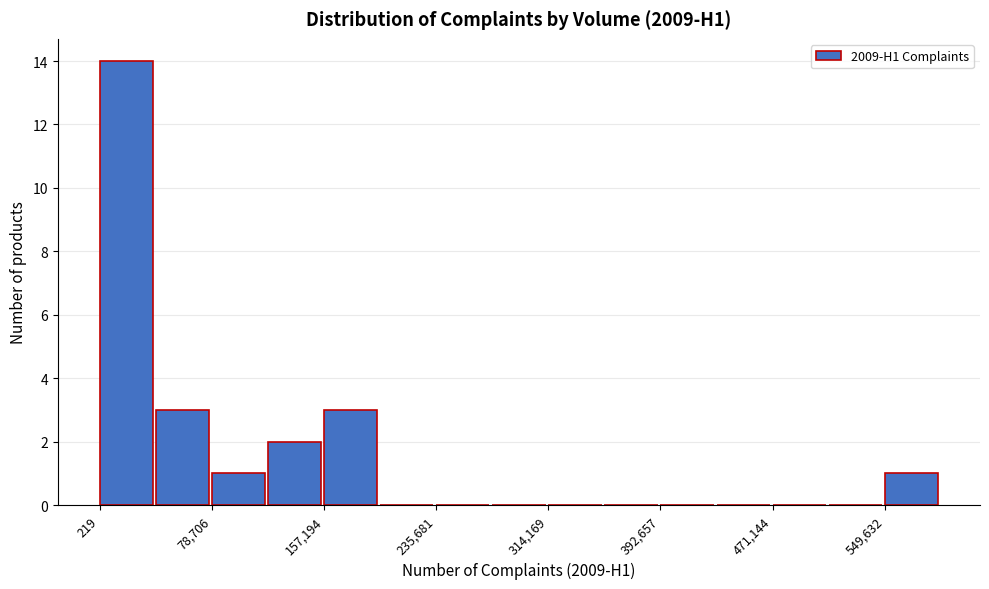

Read against the x-axis, roughly where is the centre of the tallest bar?

20000